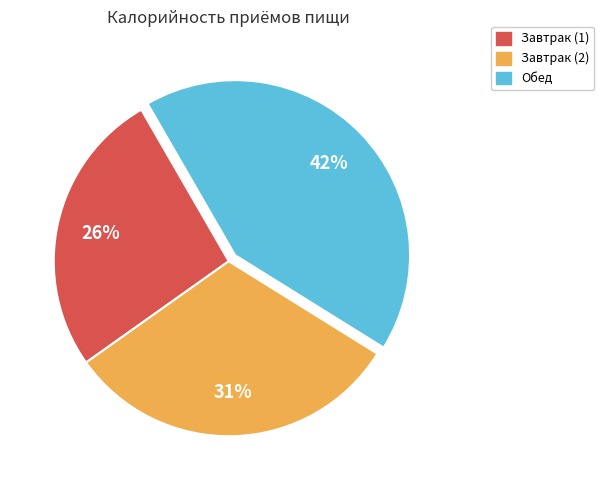

What is the ratio of the value at Завтрак (1) to the value at Завтрак (2)?

0.8